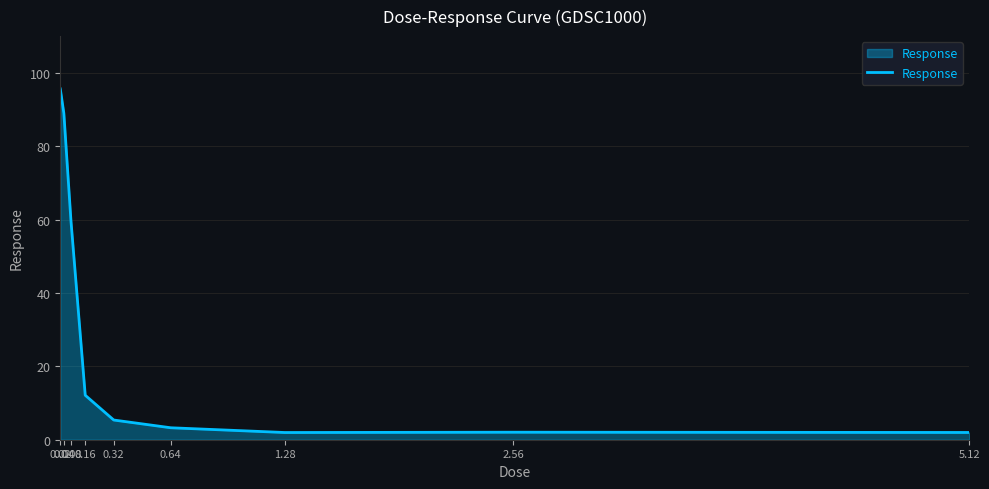

How many series are shown in this chart?

1